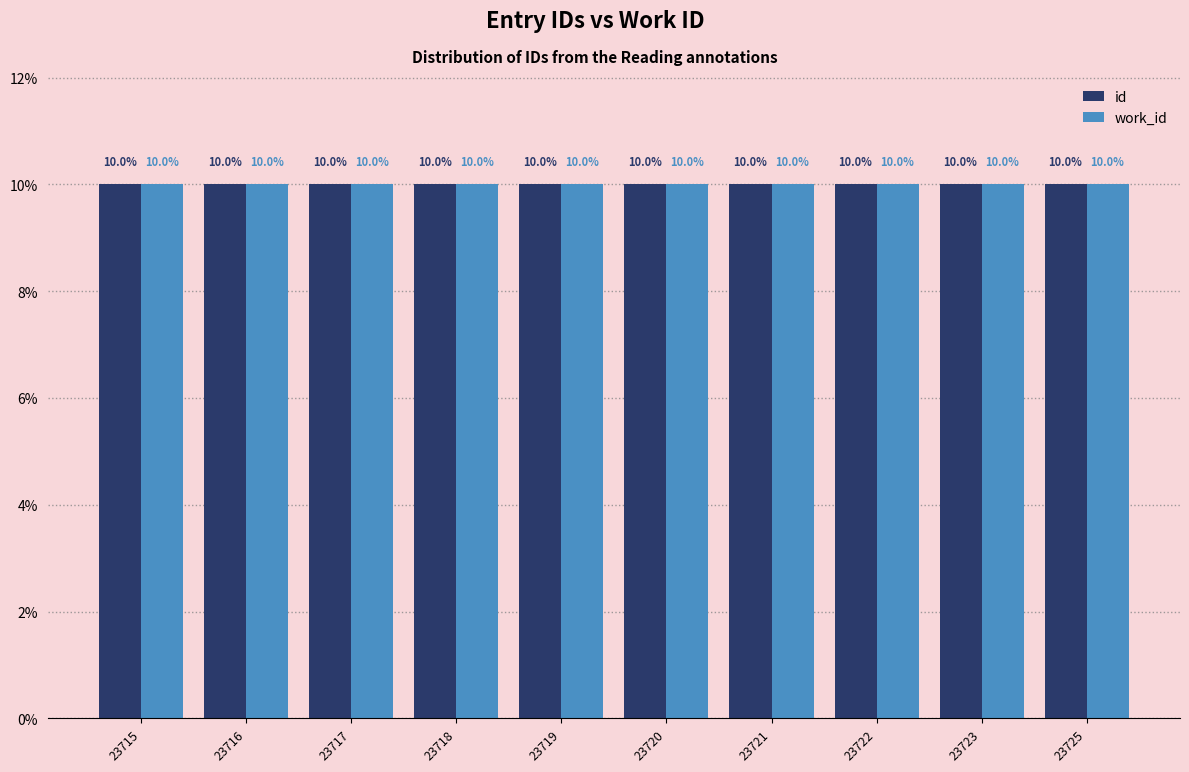

What is the total value across all series at 23722?

20.0